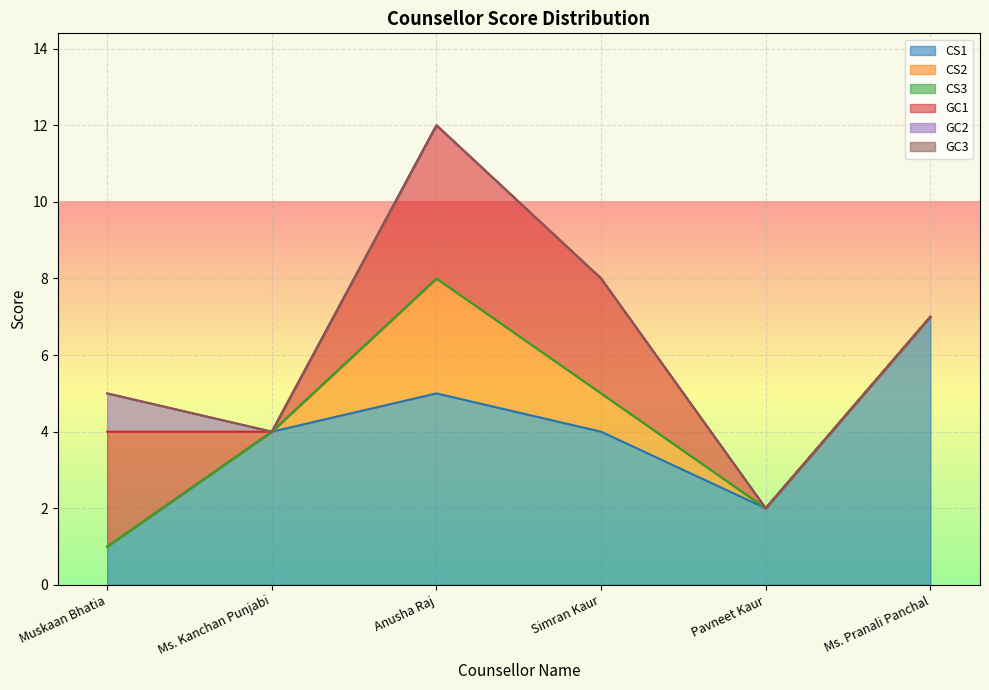

What is the difference between the GC1 values at Anusha Raj and Ms. Kanchan Punjabi?

4